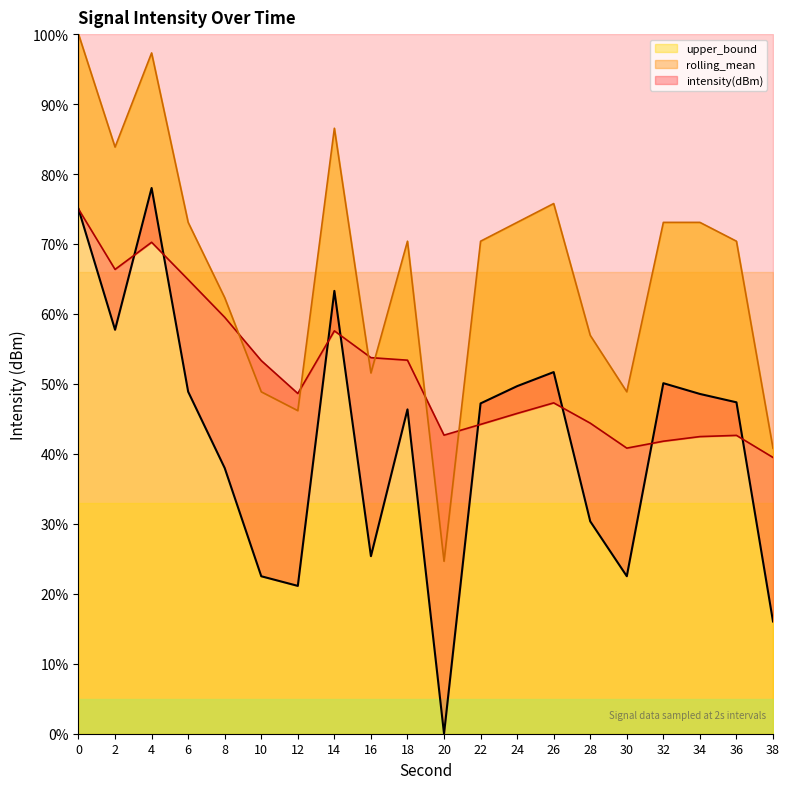

What is the difference between the second highest and minimum values in the intensity(dBm) series?

75.0